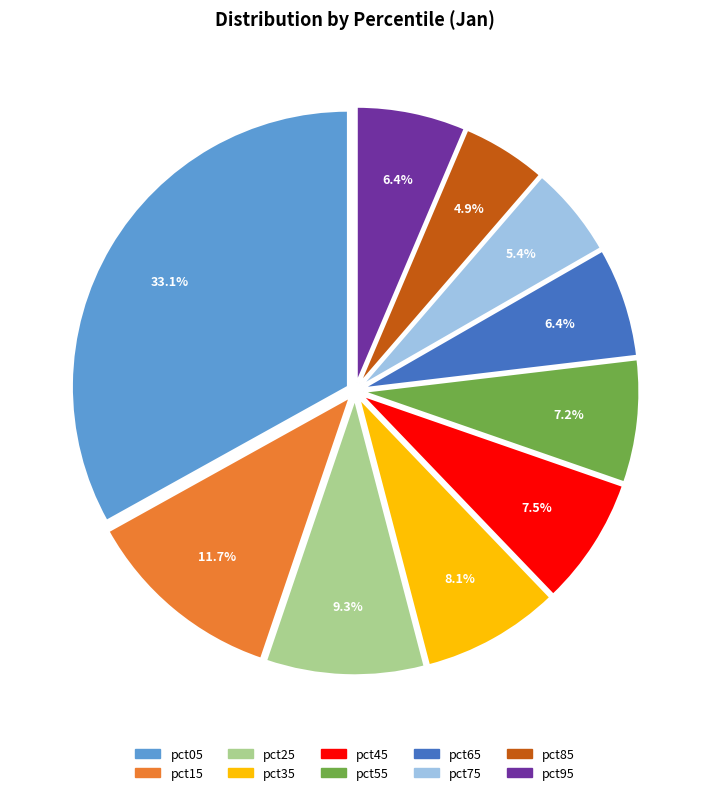

To the nearest percent, what is the average slice percentage?

10%